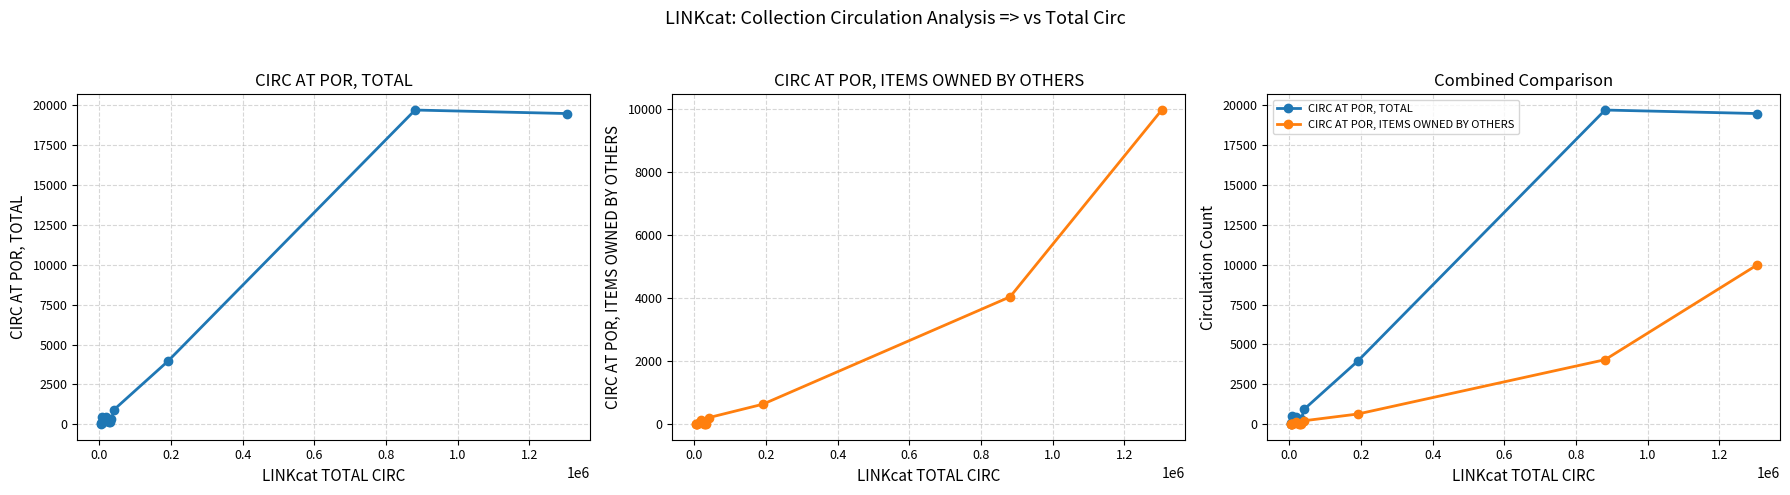

What is the difference between the maximum and second lowest values in the CIRC AT POR, TOTAL series?

19643